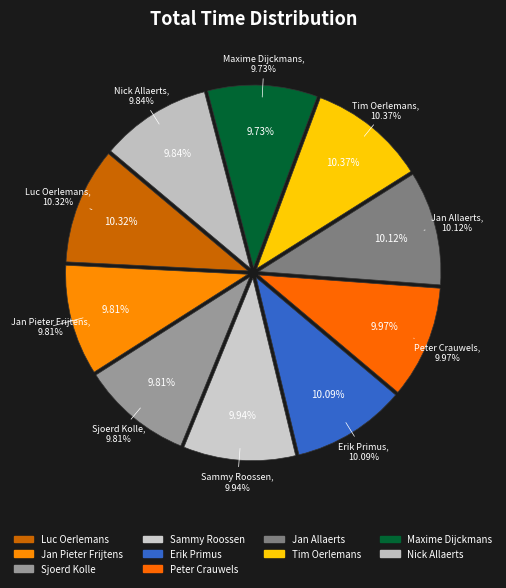

What percentage is the Jan Allaerts slice, to the nearest percent?

10%